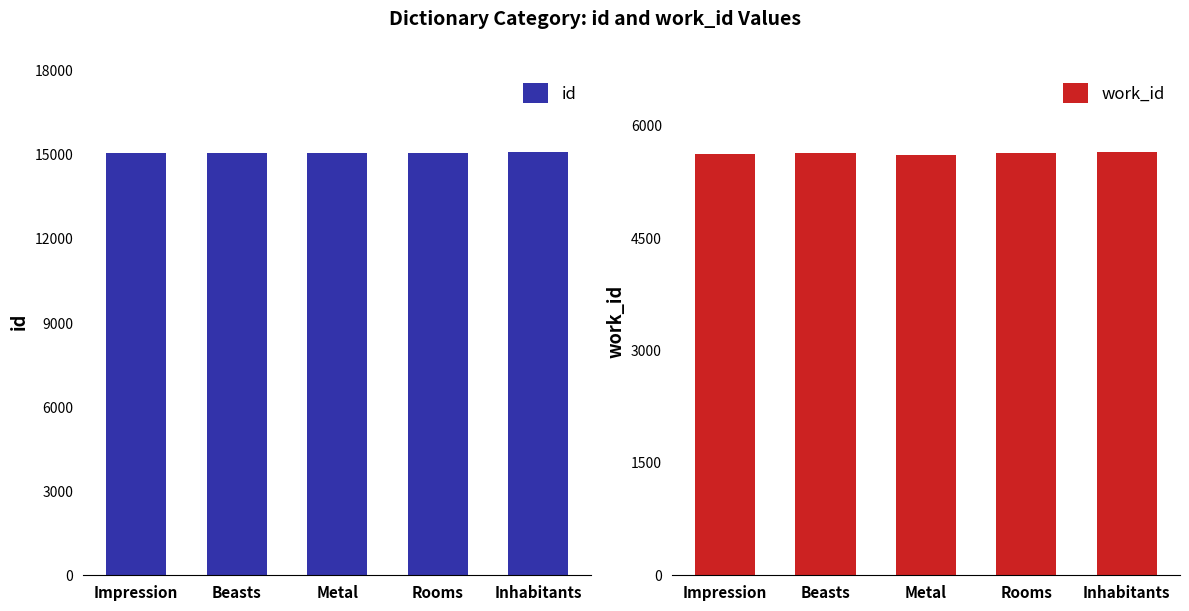

Rank the series by their average value, from lowest to highest.

work_id, id